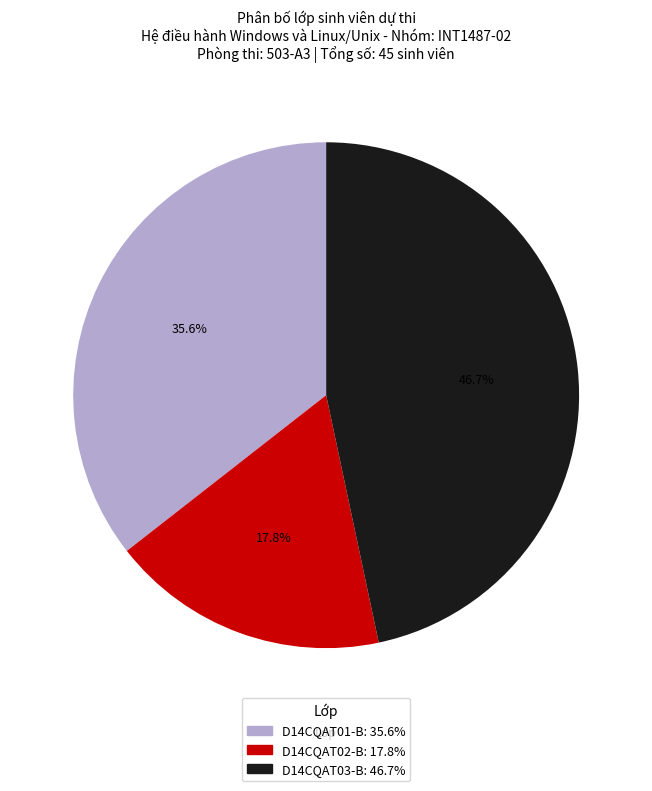

Does any single category account for the majority?

No